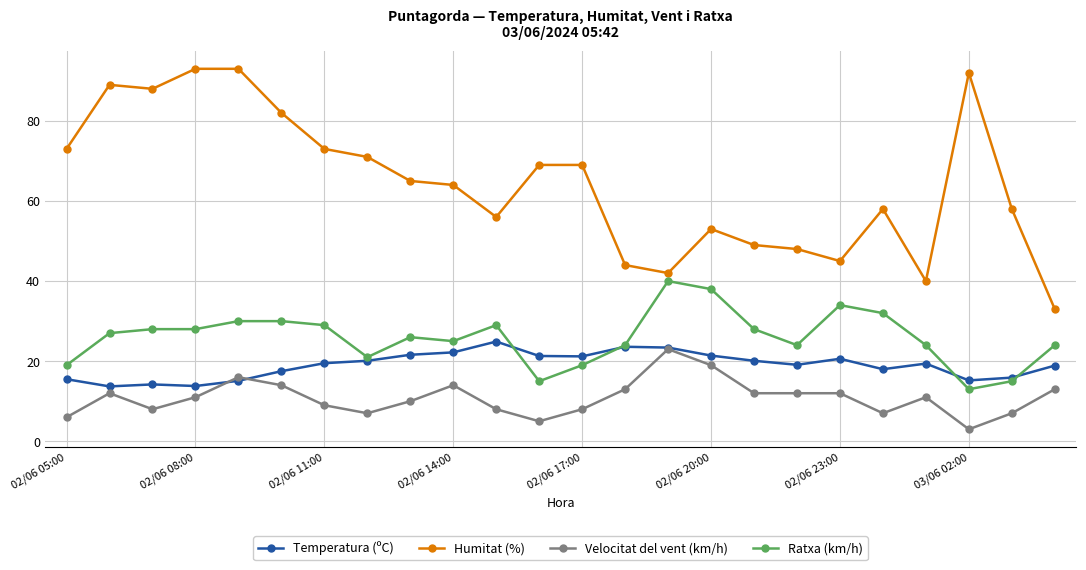

True or false: Humitat (%) and Velocitat del vent (km/h) intersect in this chart.

False